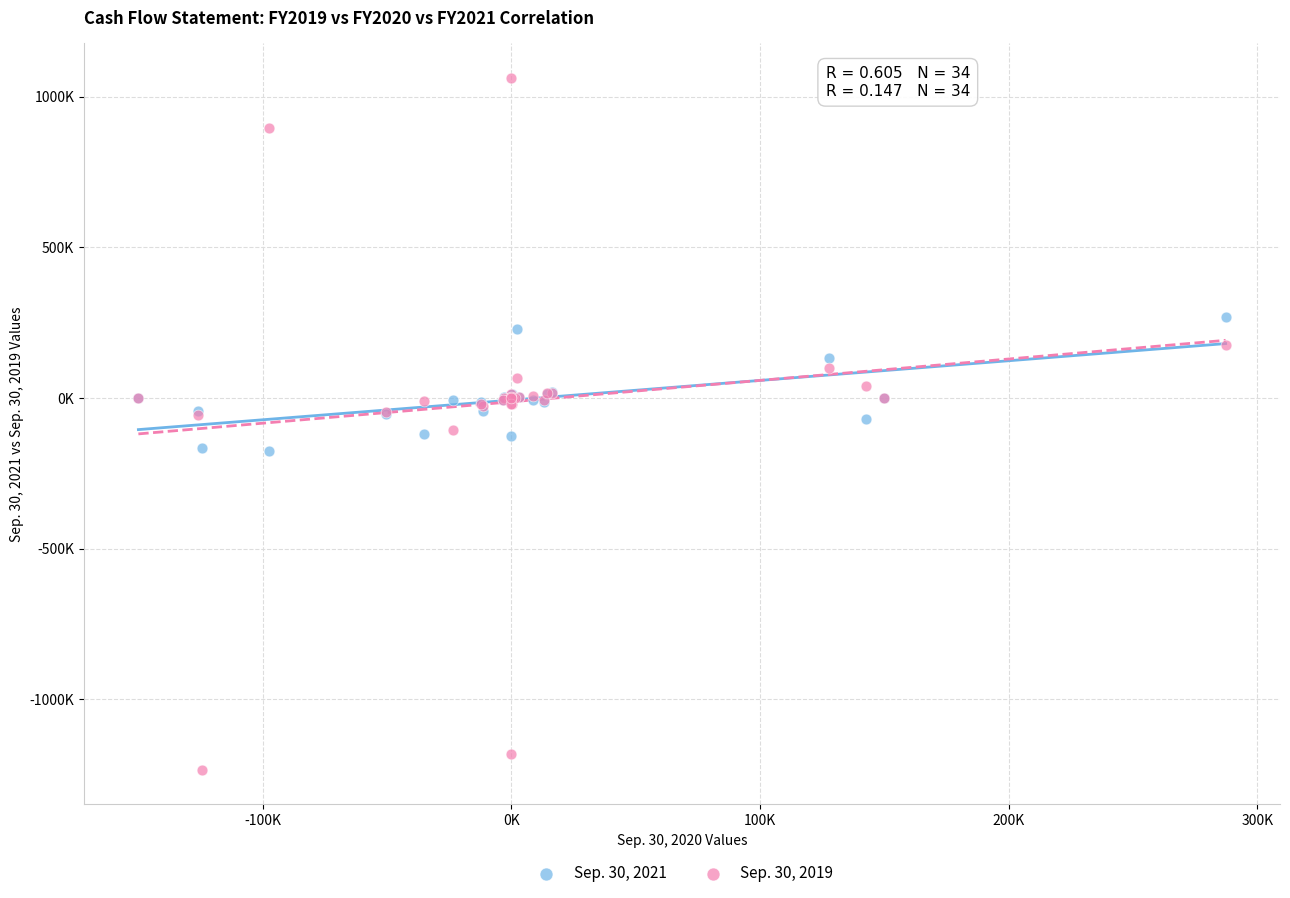

Which series reaches the maximum Y coordinate?

Sep. 30, 2019